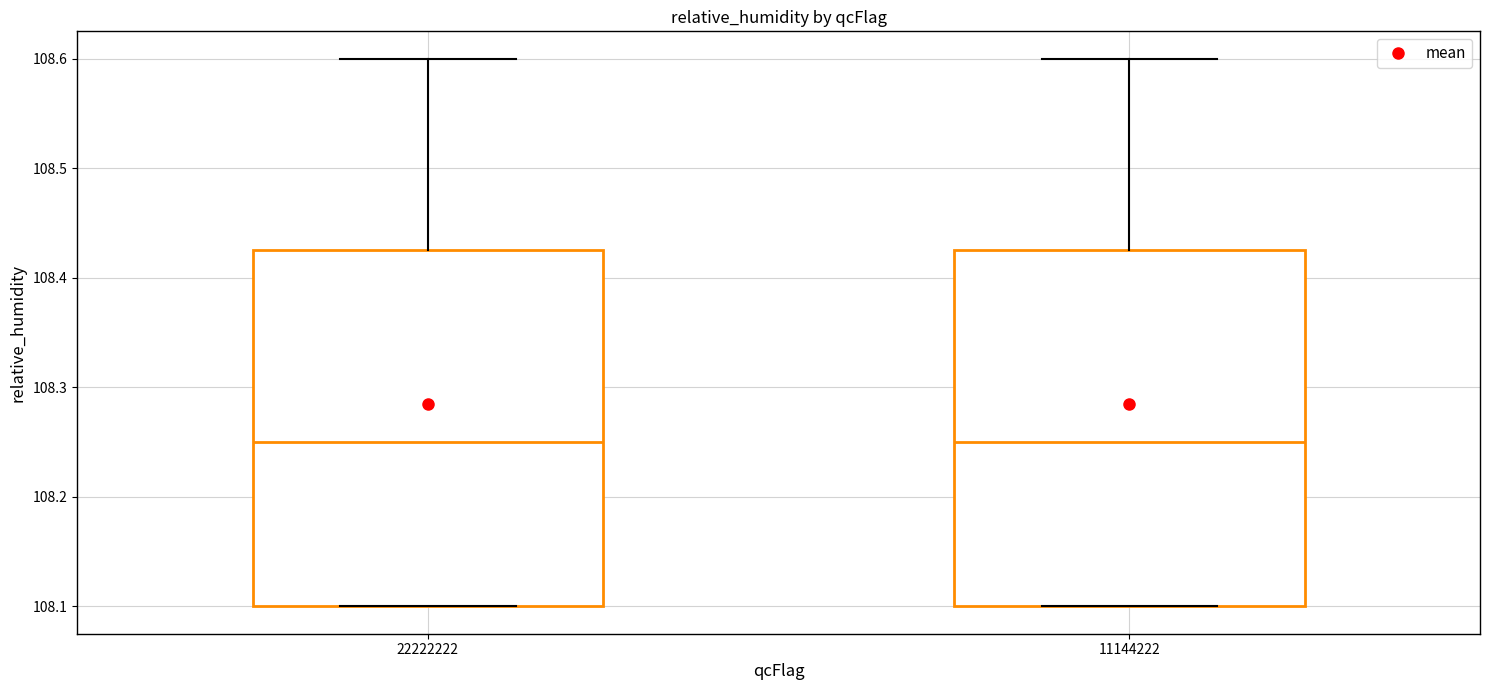

Where is the upper edge of the box at x = 22222222 on the y-axis? The values are not printed on the chart, so give them approximately, as read against the axis.

108.43